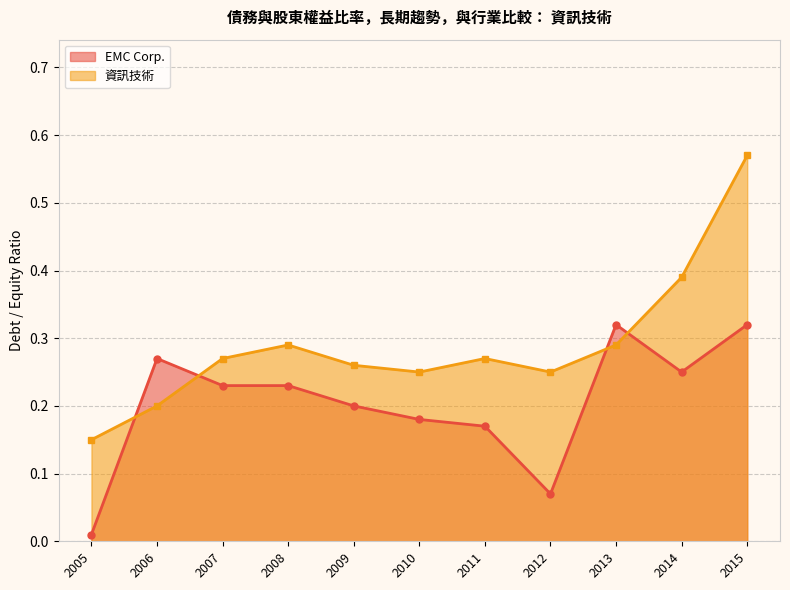

Rank the series by their maximum value, from highest to lowest.

資訊技術, EMC Corp.